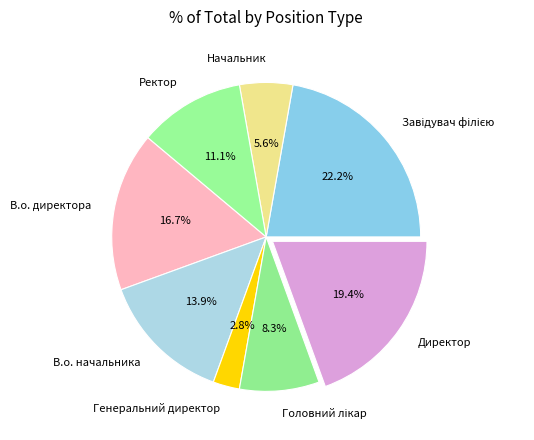

How much of the chart is everything except В.о. директора?

83.3%